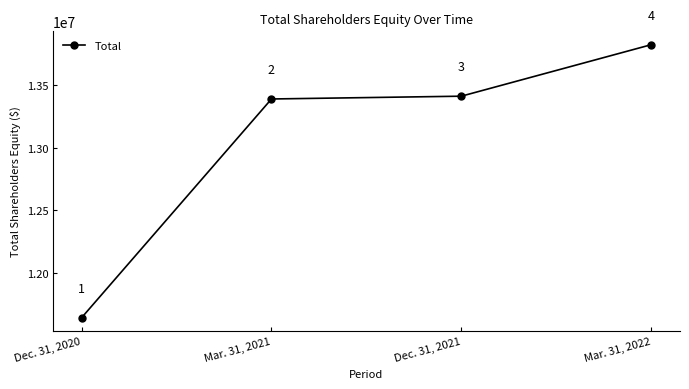

How many lines are shown in the chart?

1